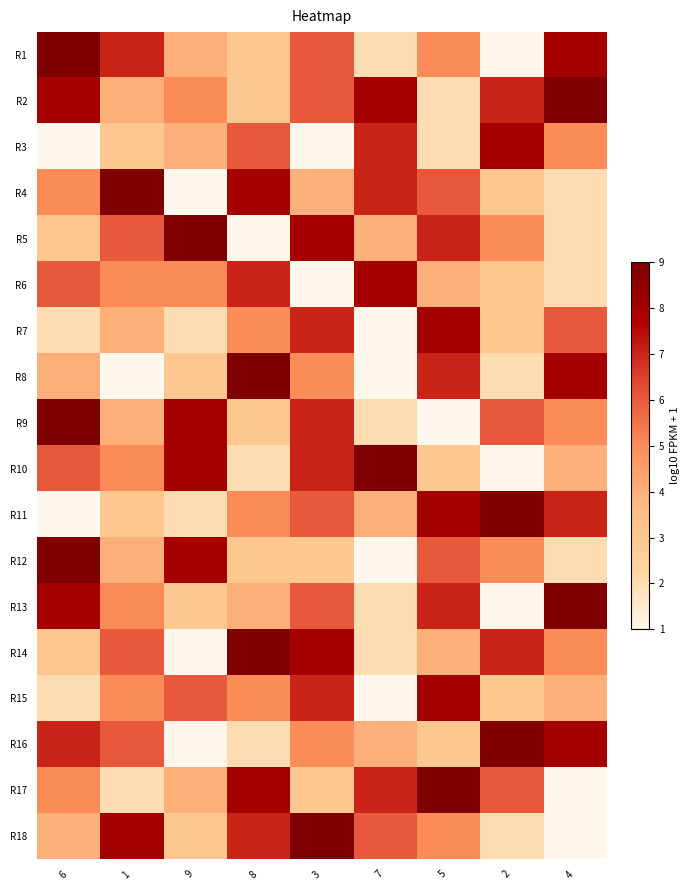

At which category does the chart reach its minimum across all series?

2